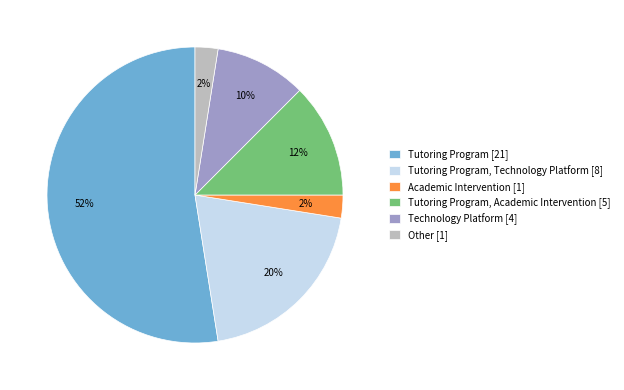

Between Academic Intervention [1] and Tutoring Program [21], which is larger?

Tutoring Program [21]